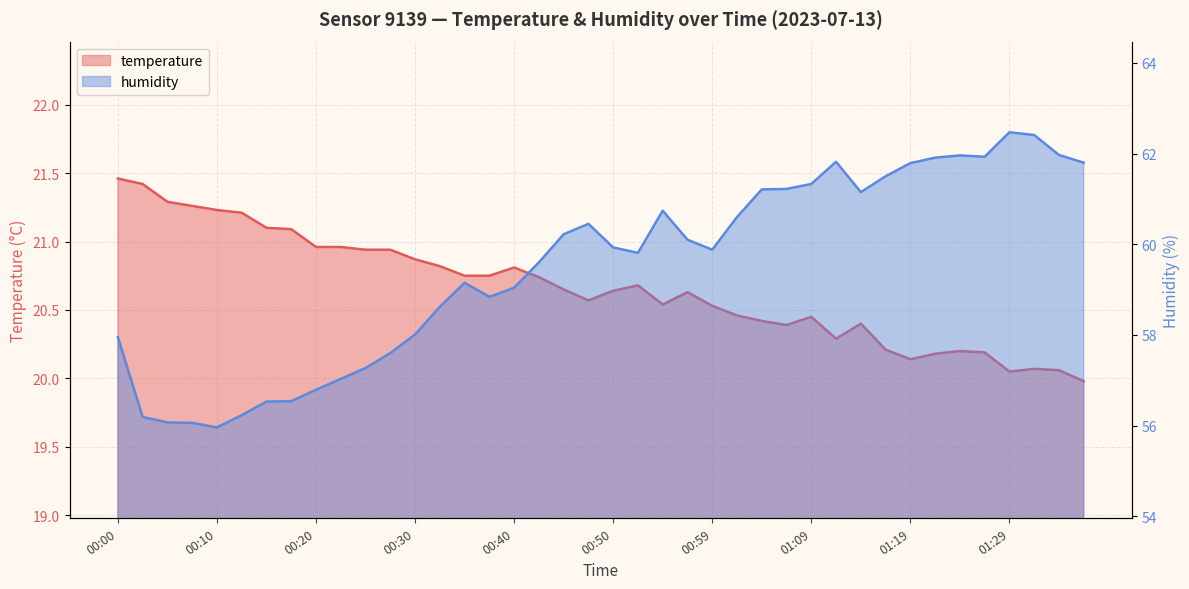

At which label is temperature closest to 20?

01:37